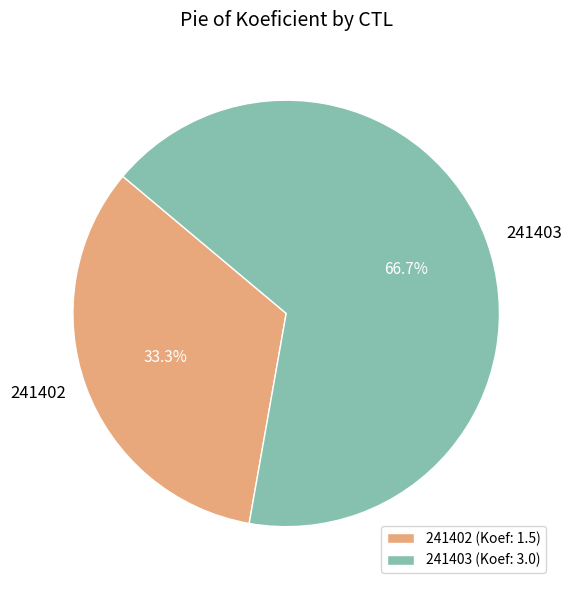

Which category has the biggest portion of the pie?

241403